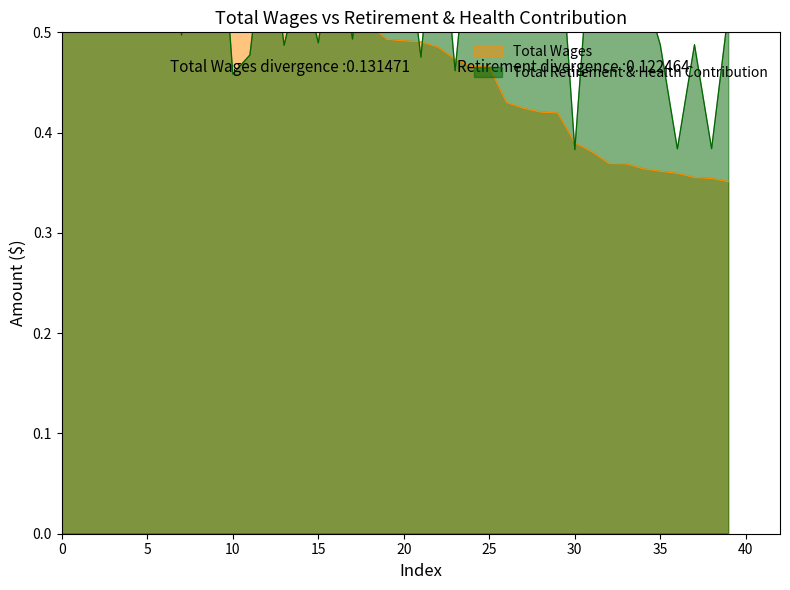

List the series in order of their overall mean, lowest first.

Total Wages, Total Retirement & Health Contribution